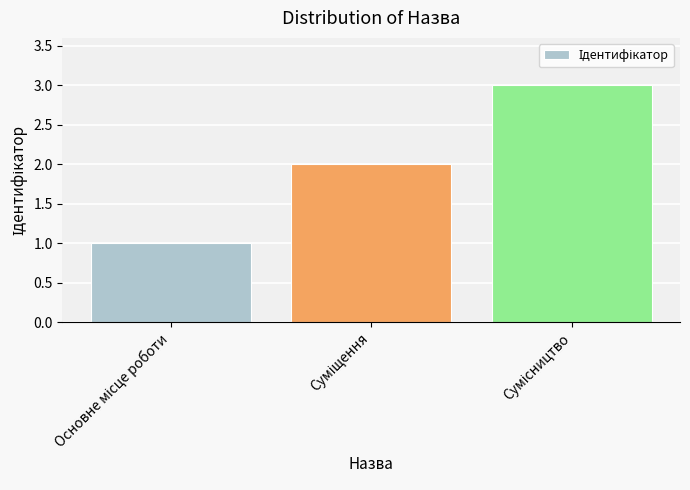

Are the bars grouped side by side (vs. stacked)?

No